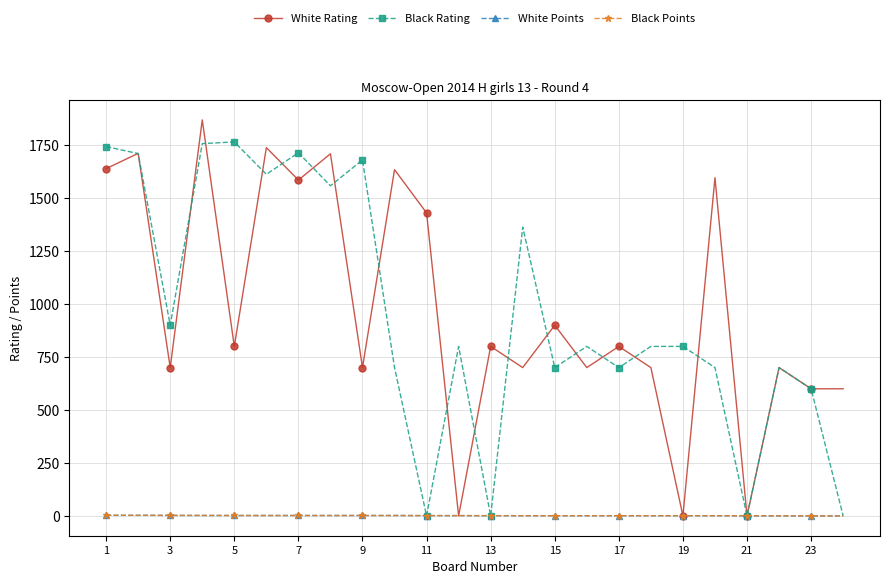

What is the value of the White Rating point at the 6th from the left?

1738.0